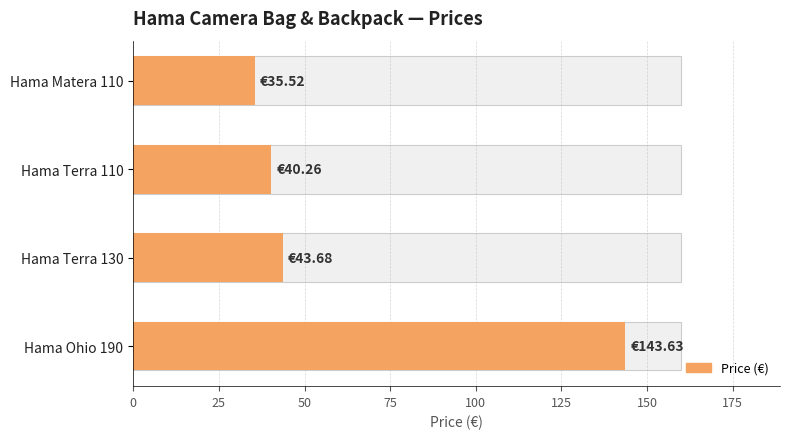

Reading left to right, list all the values displayed in this chart.

35.5	40.3	43.7	143.6